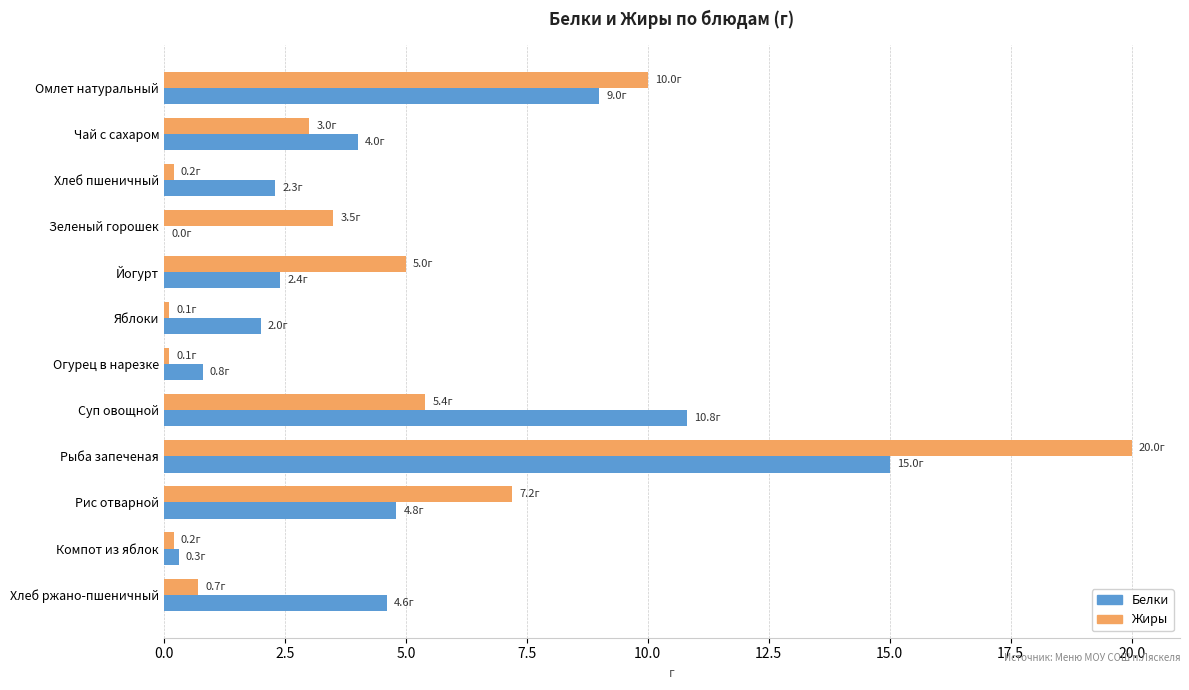

What is the greatest value displayed?

20.0